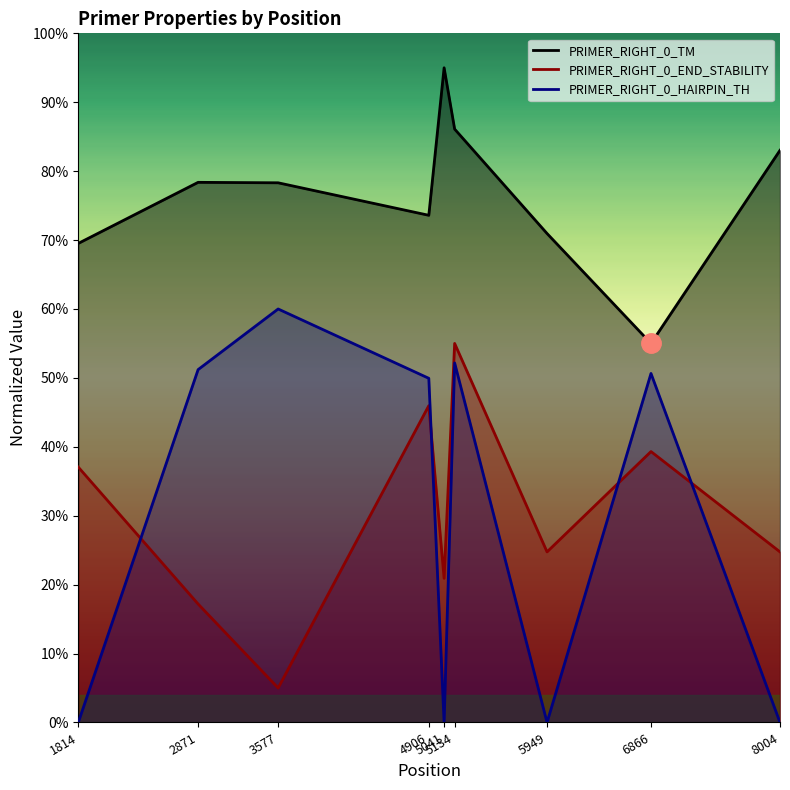

Between 2871 and 5134, which series saw the biggest shift?

PRIMER_RIGHT_0_END_STABILITY